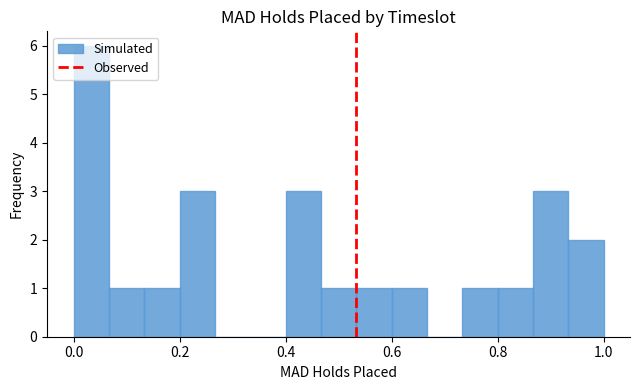

Read against the x-axis, roughly where is the centre of the tallest bar?

0.04